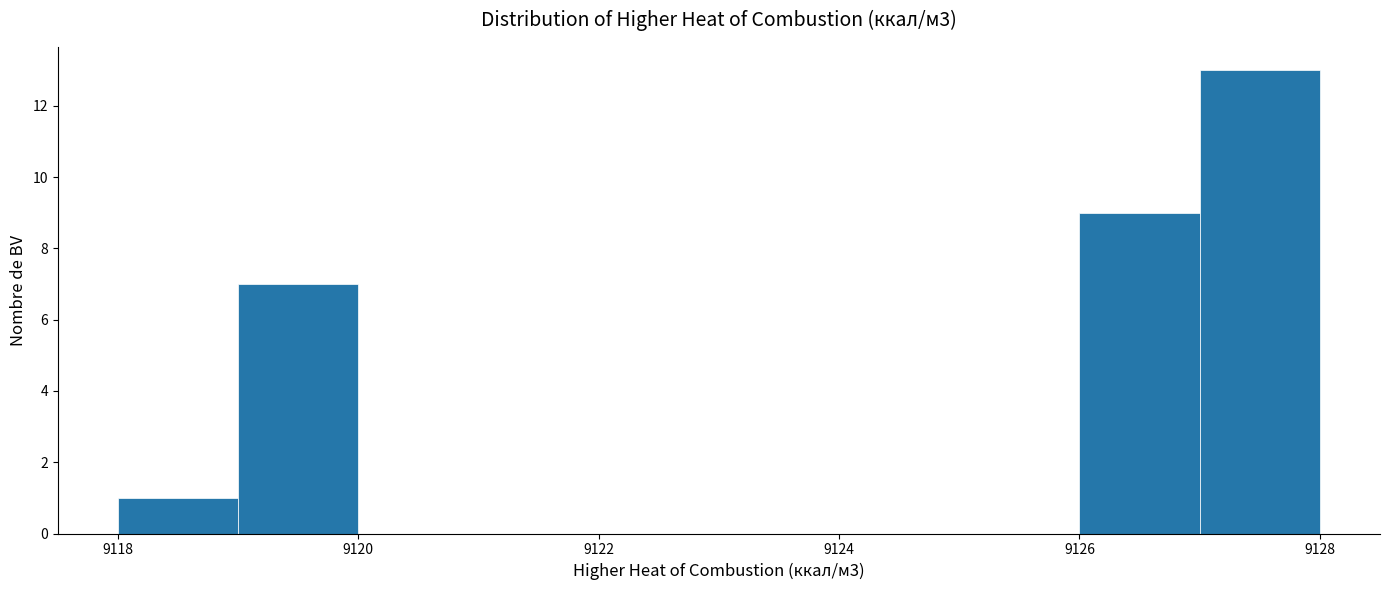

Over which range of the x-axis is the bar tallest?

9127 to 9128